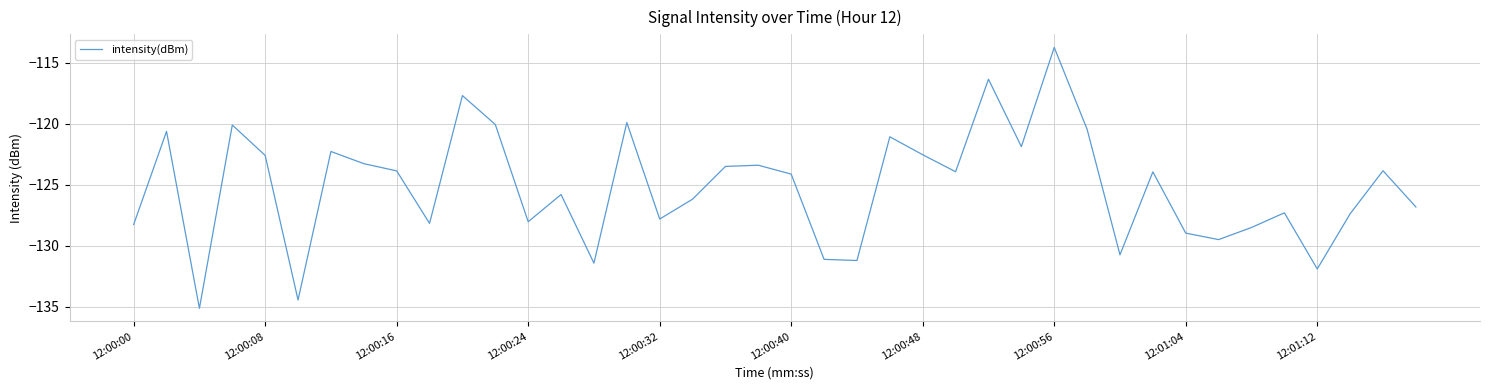

What is the difference between the maximum and minimum values?

21.4